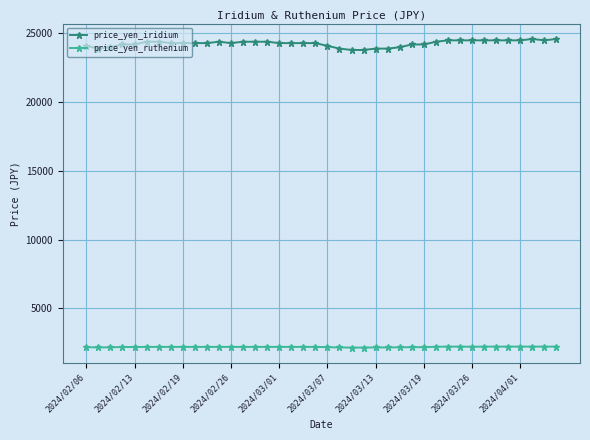

List the series in order of their overall mean, highest first.

price_yen_iridium, price_yen_ruthenium